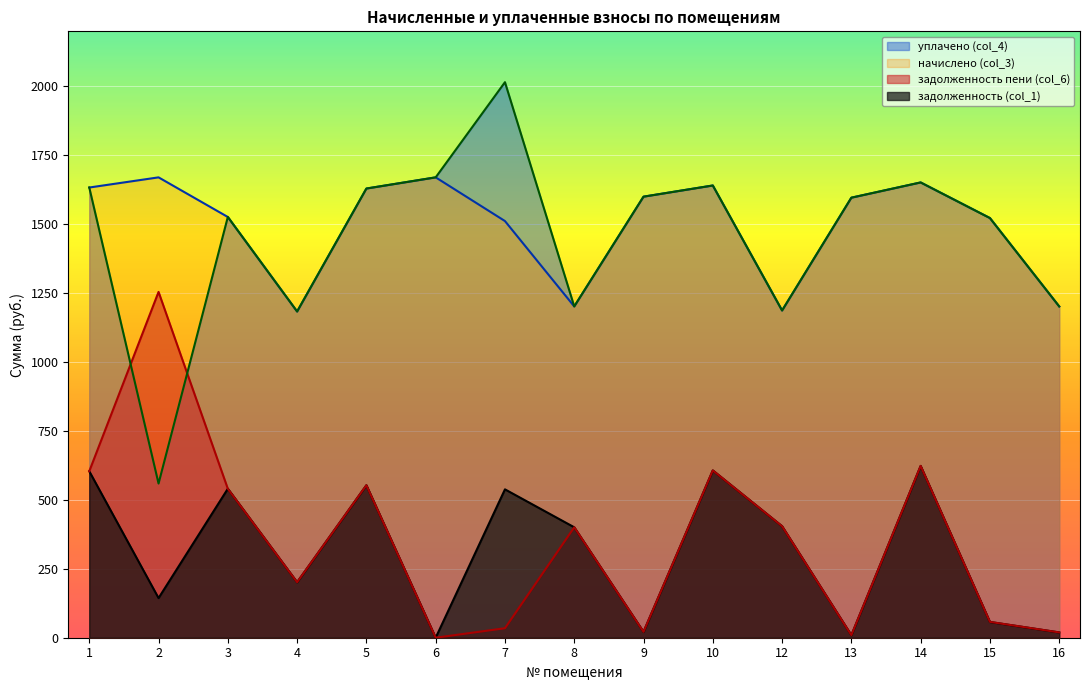

What is the total value across all series at 14?

4550.3